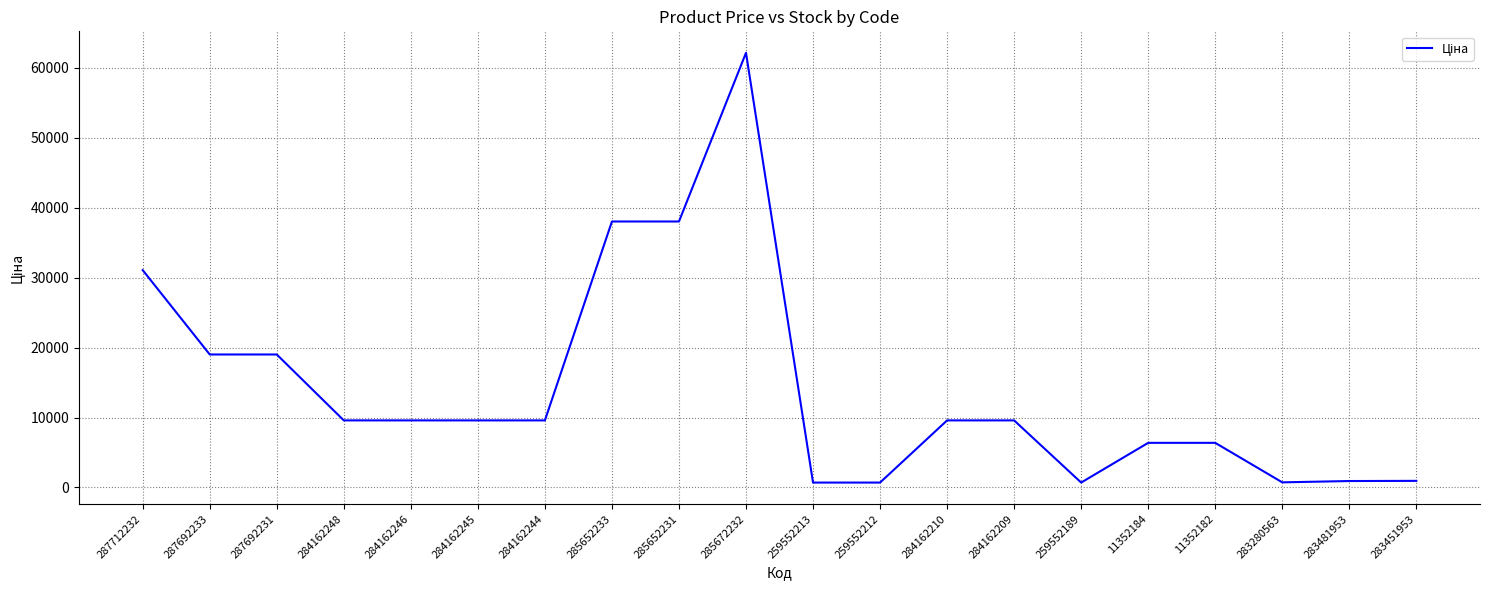

What is the difference between the maximum and minimum values?

61415.4